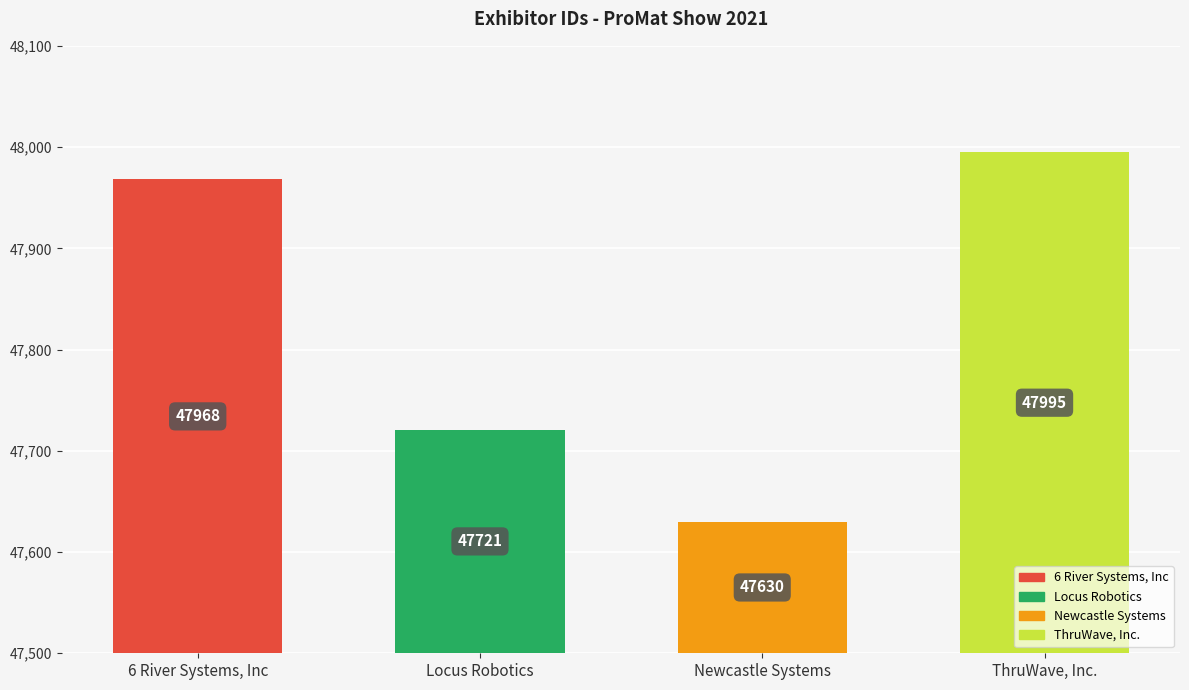

Which has a higher value, Newcastle Systems or 6 River Systems, Inc?

6 River Systems, Inc